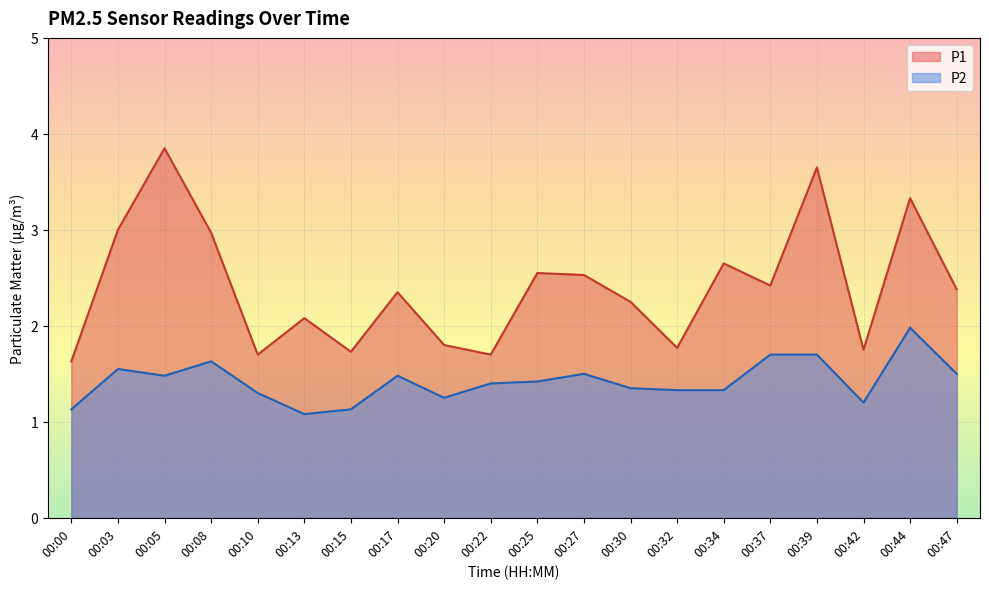

At which category does P2 reach its first local peak?

00:03